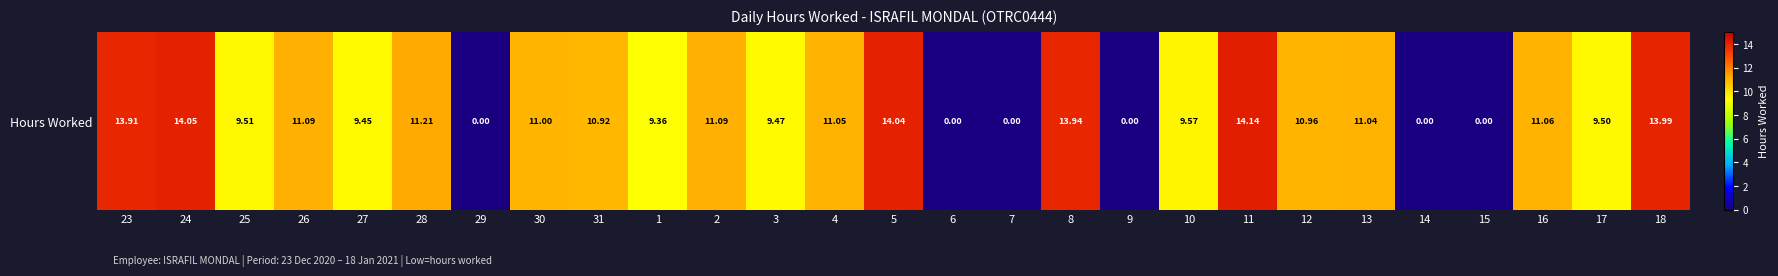

How many series are shown in this chart?

1